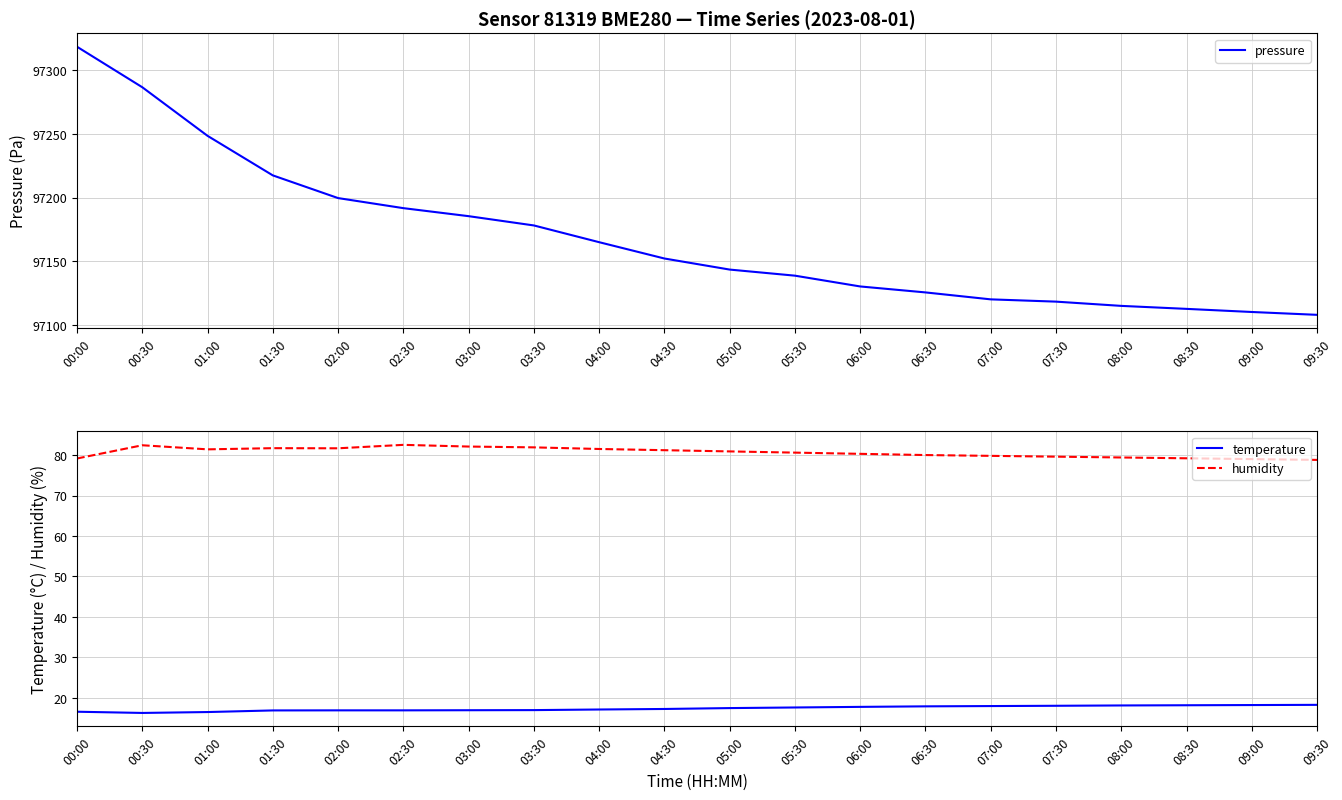

Which category has the highest value across all series?

00:00